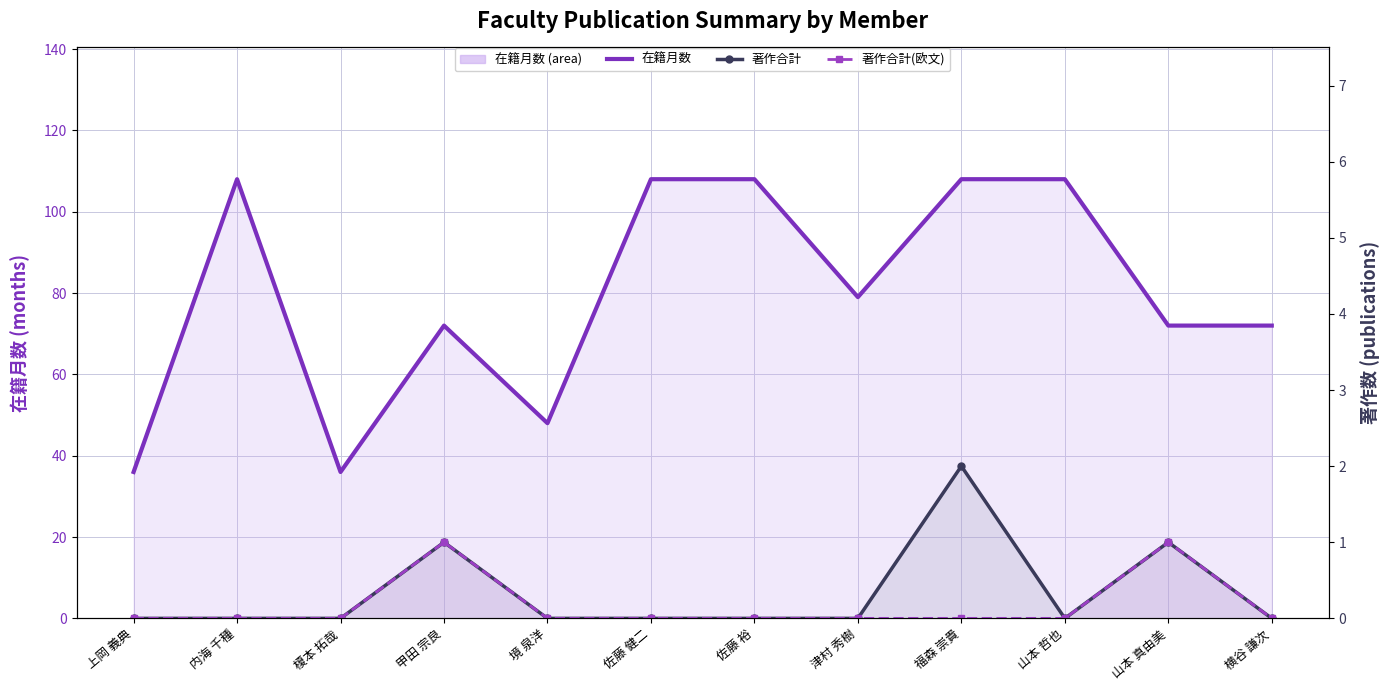

True or false: 著作合計(欧文) and 在籍月数 intersect in this chart.

False